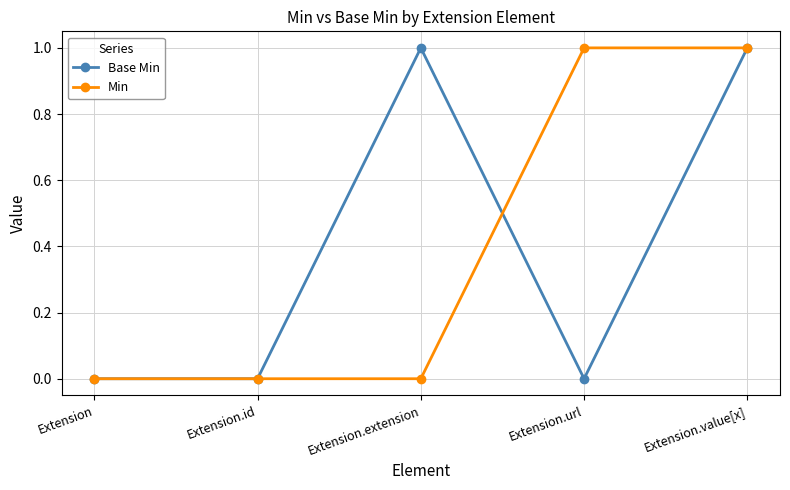

Which series changed the most between Extension and Extension.extension?

Base Min